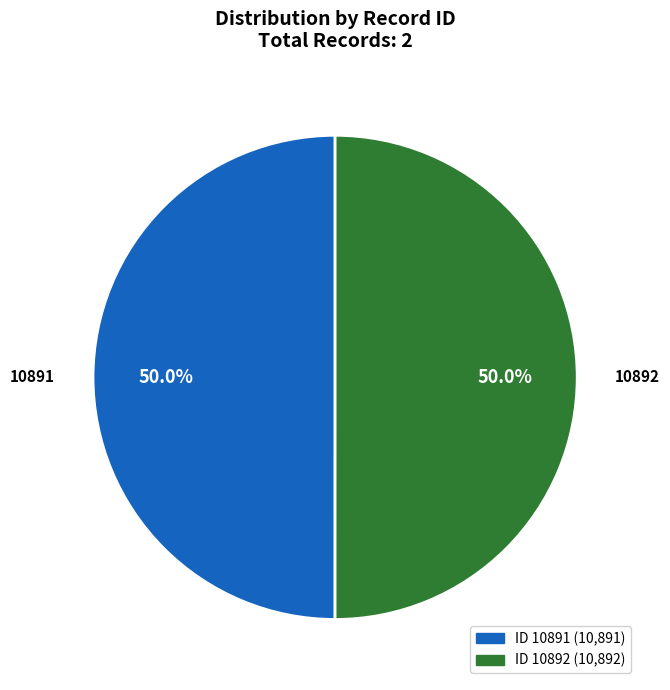

Count the number of slices in the pie.

2